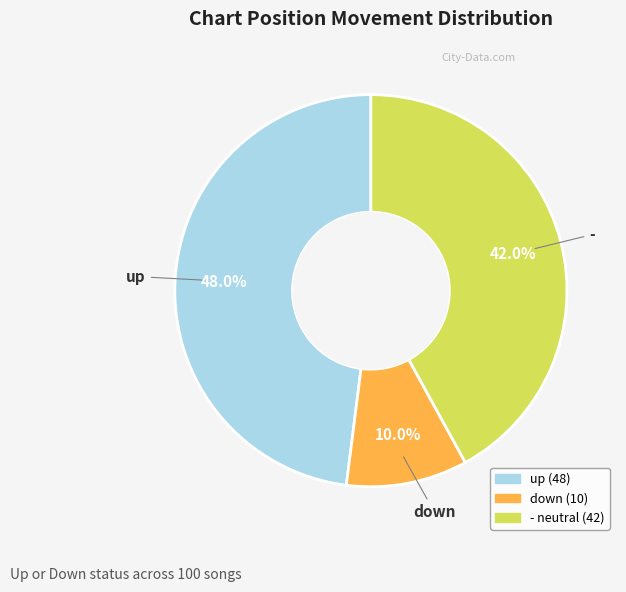

To the nearest percent, what percentage of the pie is up?

48%